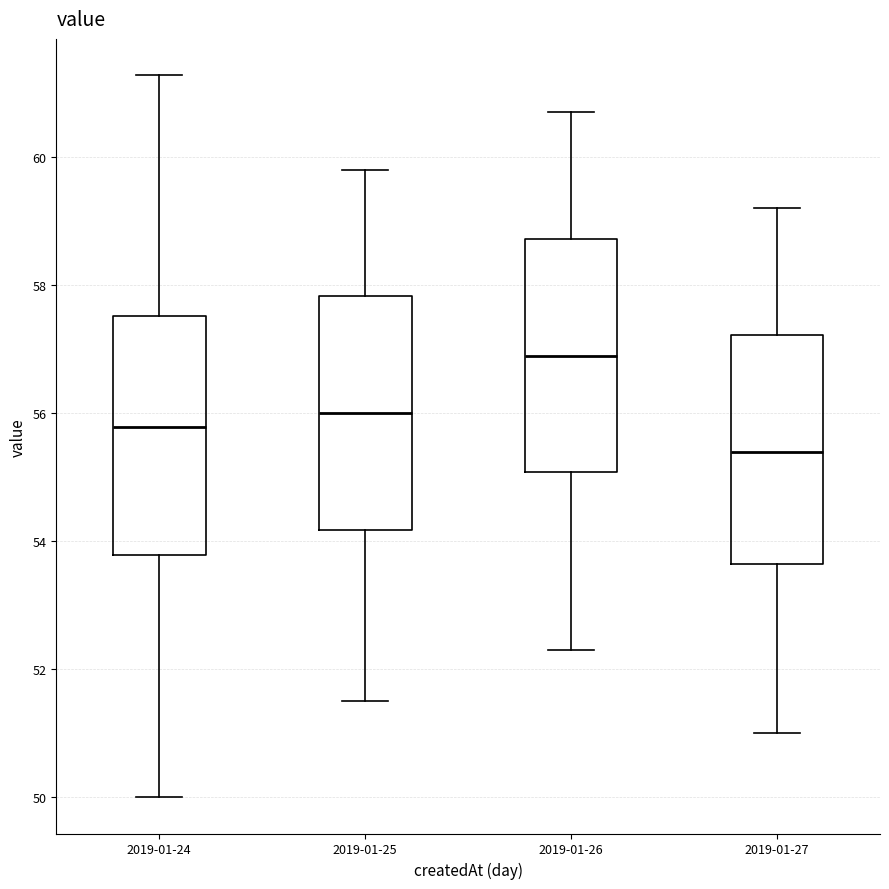

Which box has the lowest median line?

2019-01-27